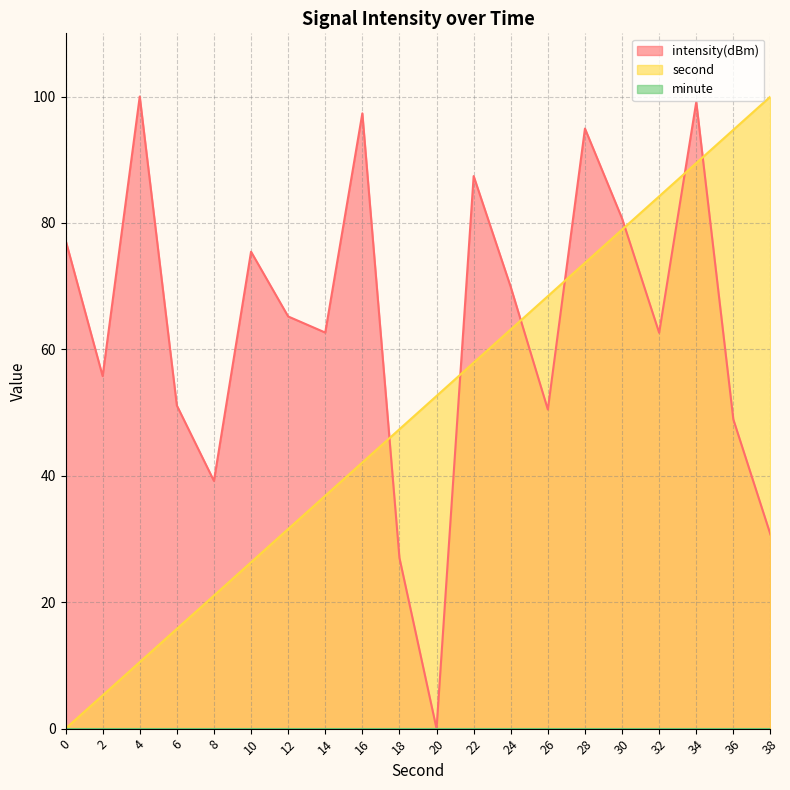

How many times do second and intensity cross each other?

7